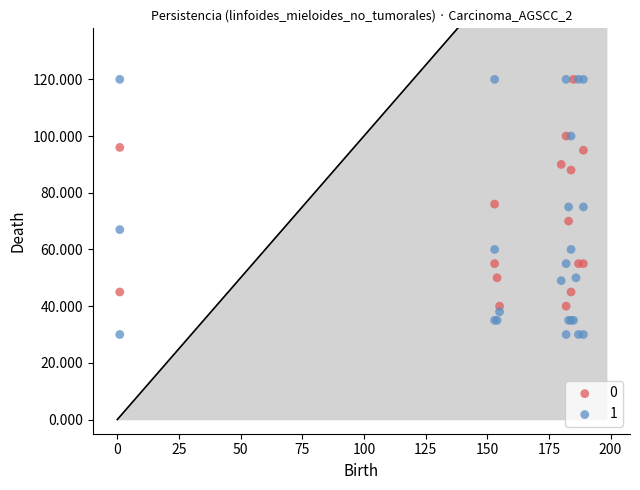

Which series contains the lowest Y value?

1